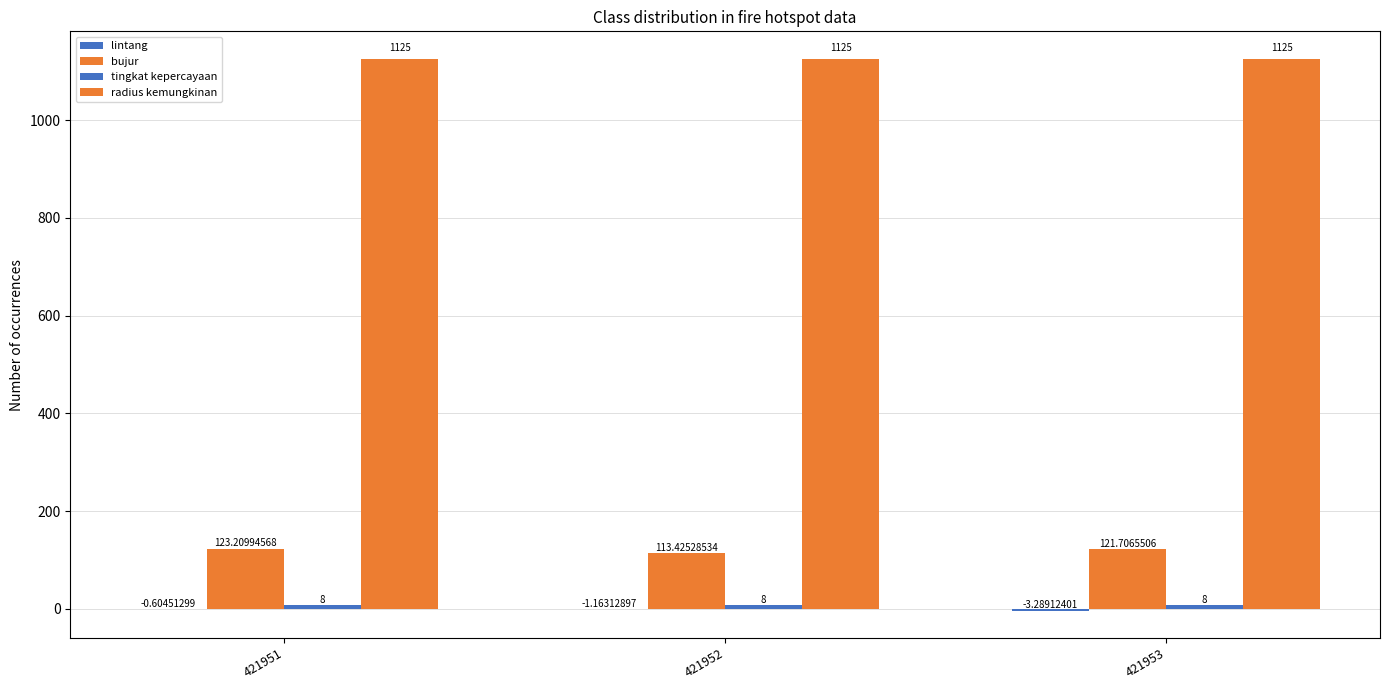

What is the spread (max minus min) of values at 421952?

1126.2